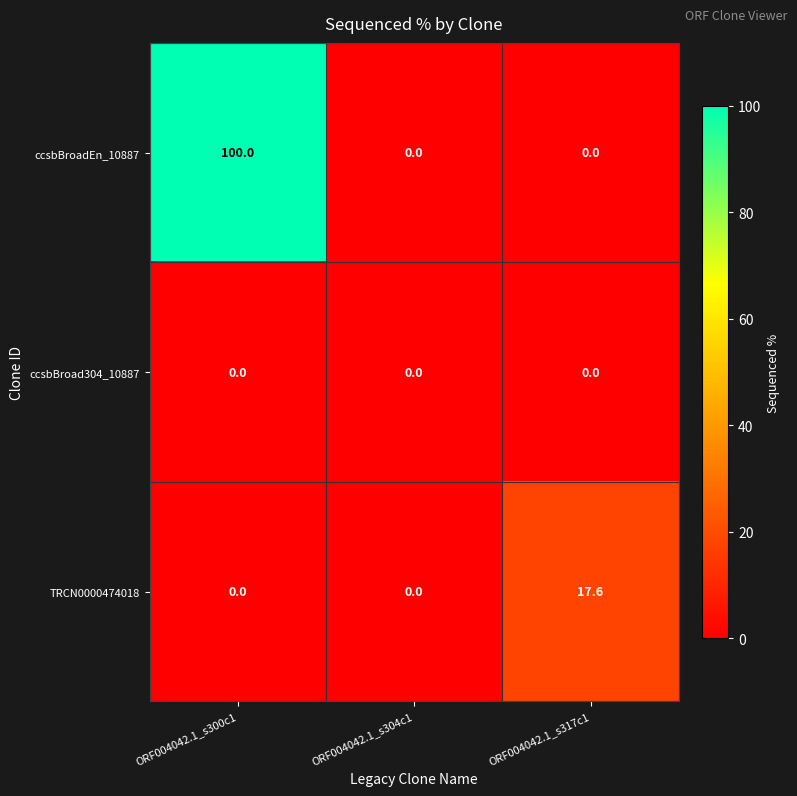

At which category is the sum across all series the highest?

ORF004042.1_s300c1